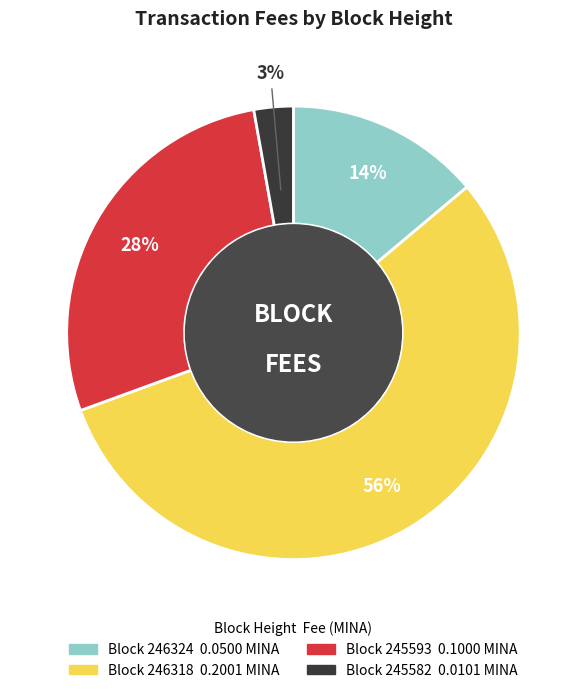

How many segments does this pie chart have?

4